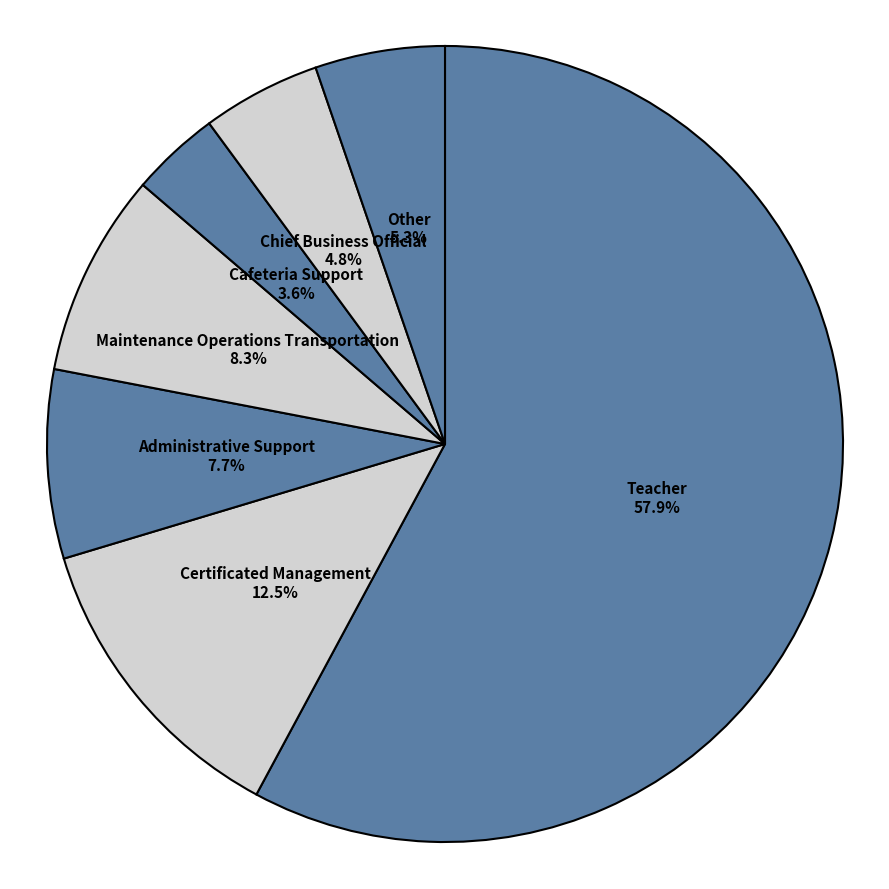

How many segments does this pie chart have?

7